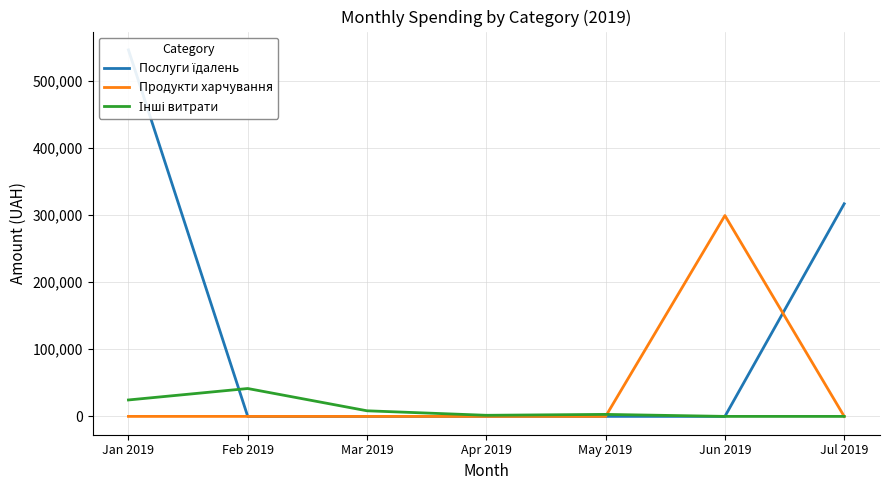

What is the average value of the Інші витрати series?

11283.1